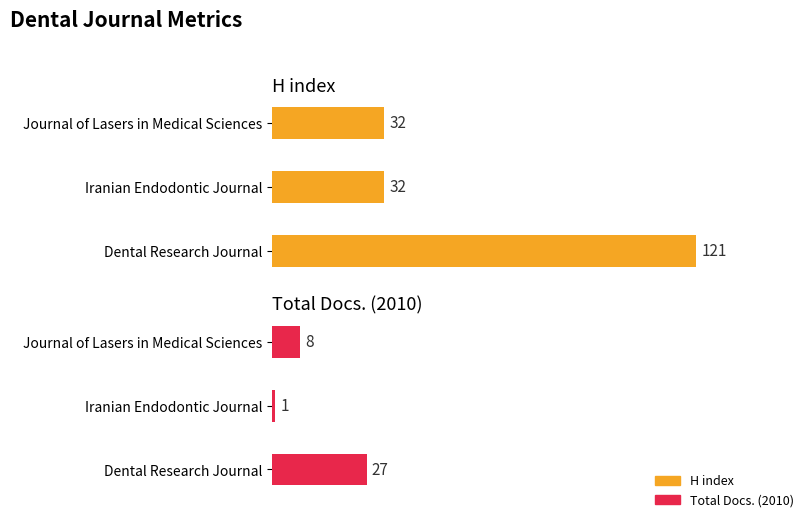

What is the difference between the maximum and minimum values in the Total Docs. (2010) series?

26